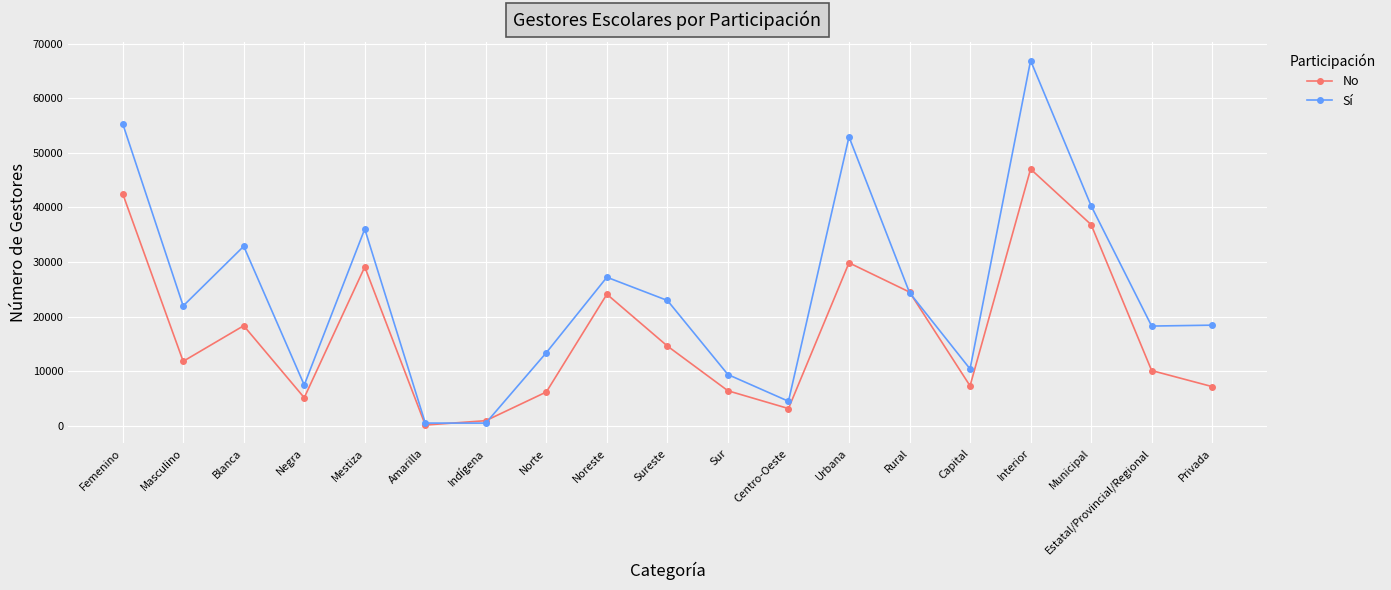

At which label does Sí reach its peak?

Interior